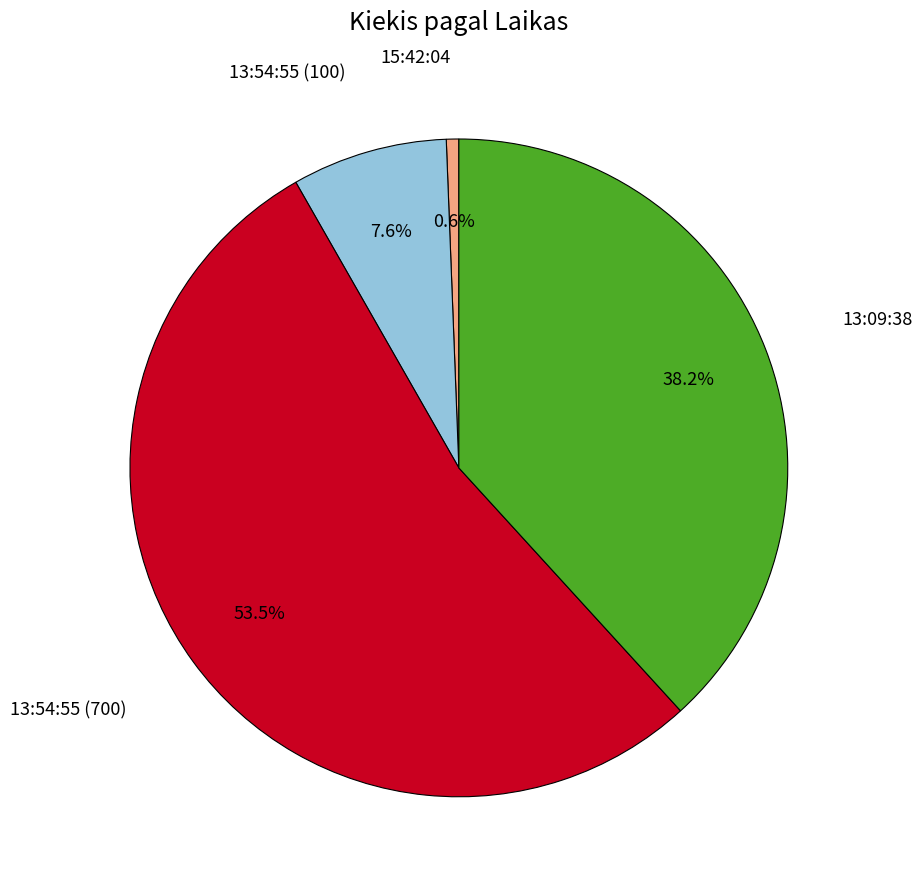

Is there any slice that represents more than half of the pie?

Yes